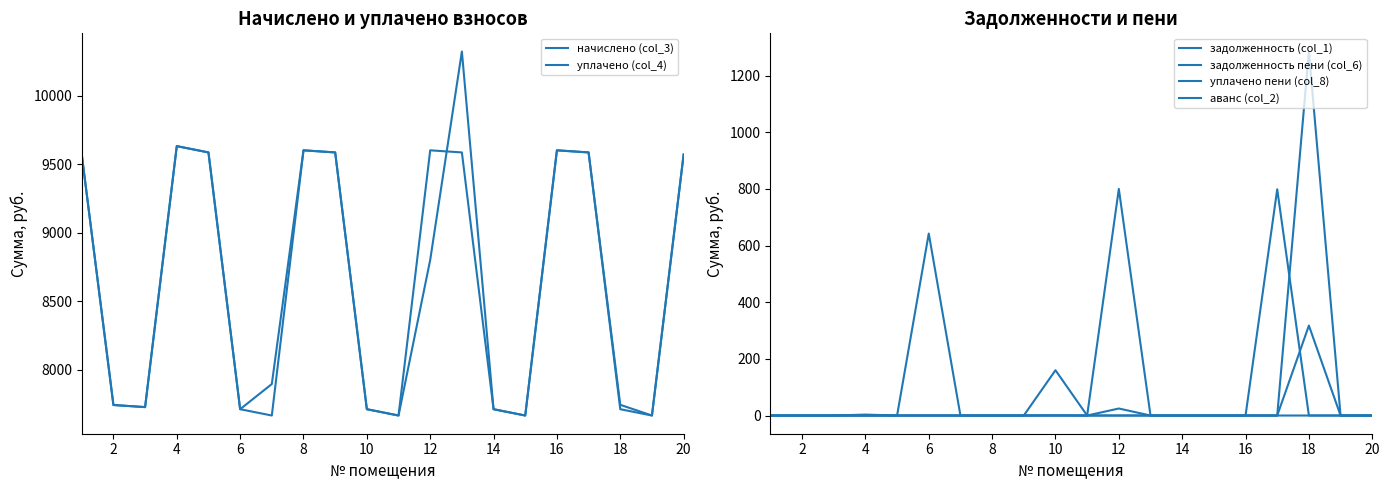

Between 20 and 12, which series saw the biggest shift?

уплачено (col_4)